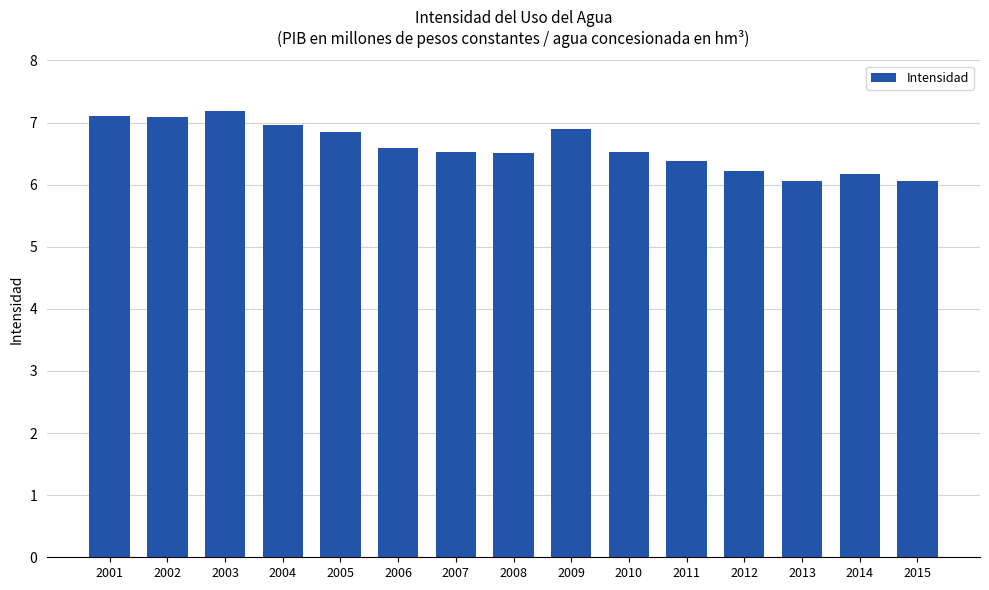

What is the difference between the second highest and second lowest values?

1.0